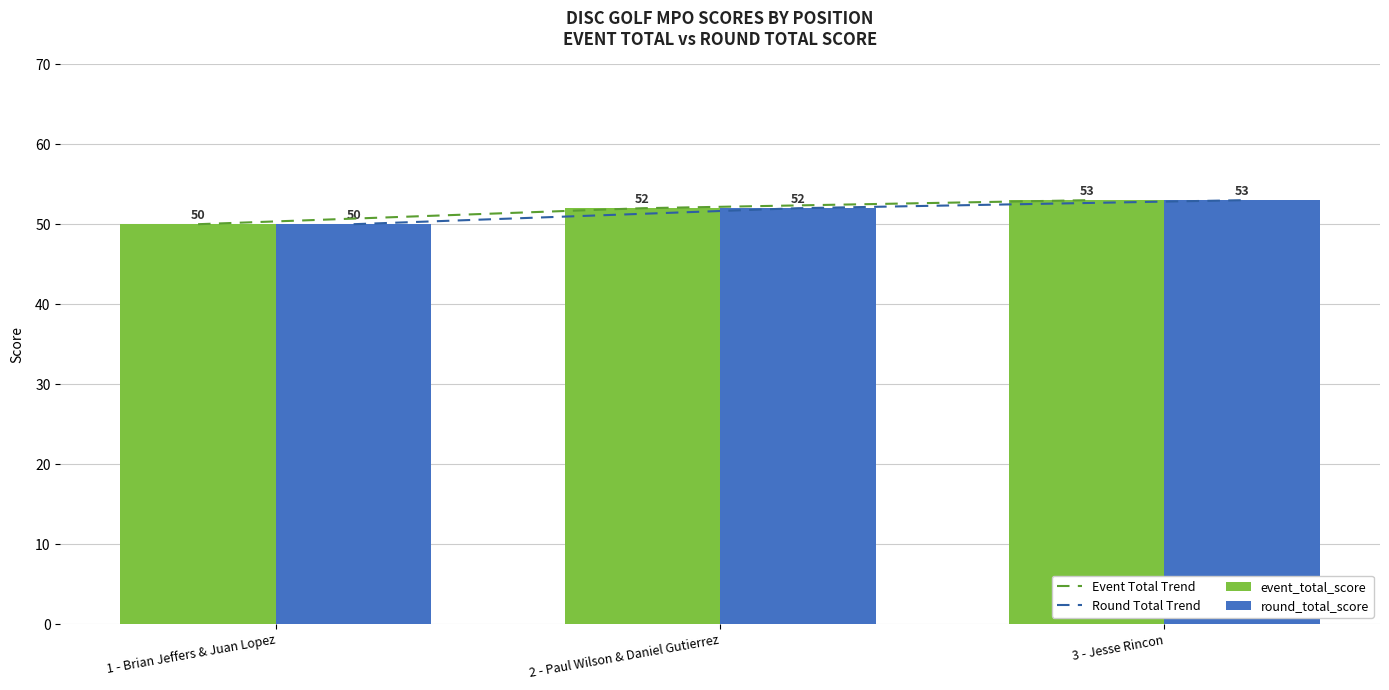

How many data points in Round Total Trend are less than 52?

1